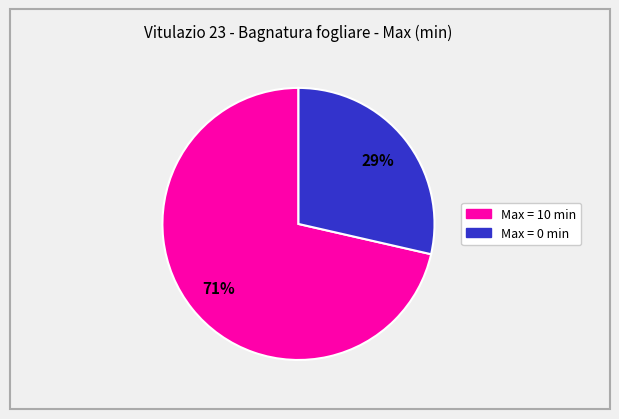

To the nearest percent, what is the average slice percentage?

50%